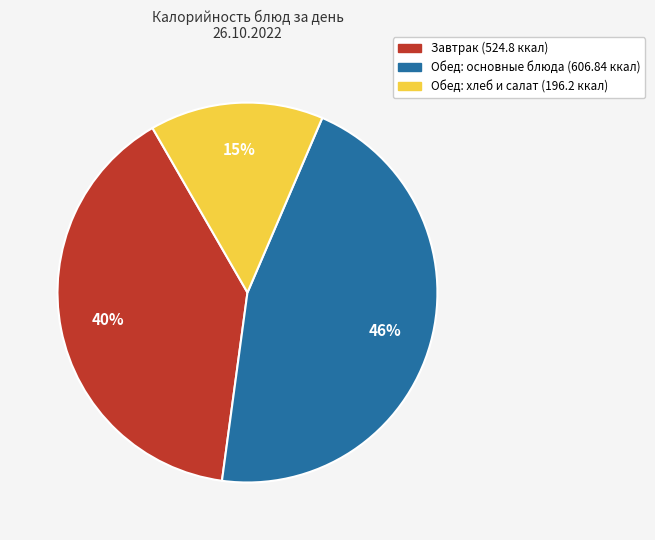

Is there a majority slice in this chart?

No